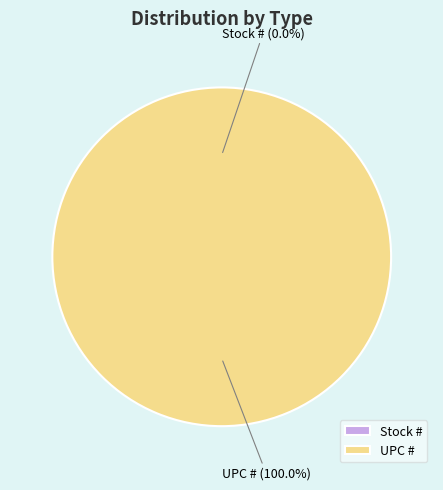

How many segments does this pie chart have?

2